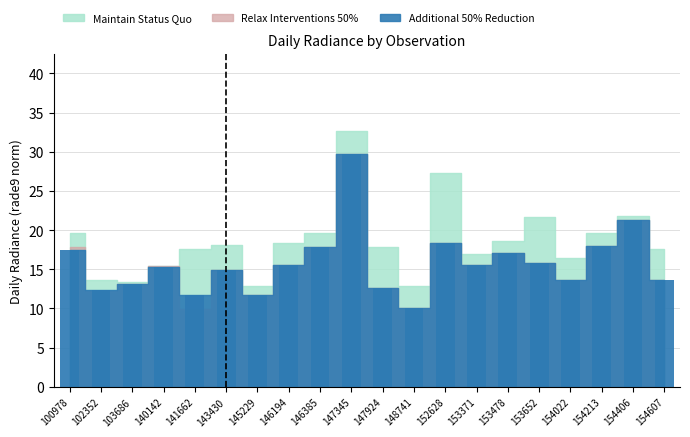

True or false: the data shows 13.2 at 103686.

True